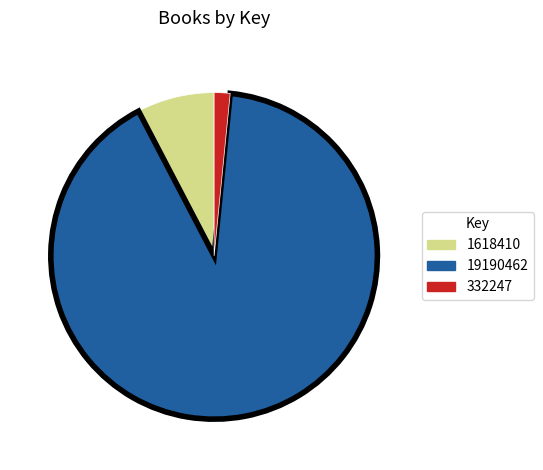

Which has a higher value, 19190462 or 332247?

19190462